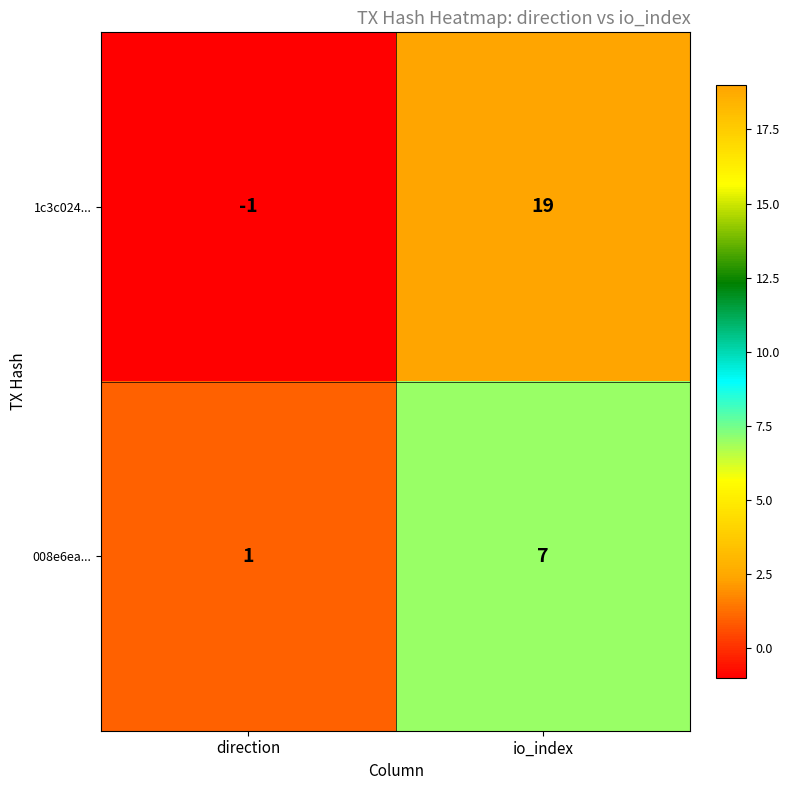

Reading left to right, extract all data points from this chart.

1c3c024...: -1	19
008e6ea...: 1	7